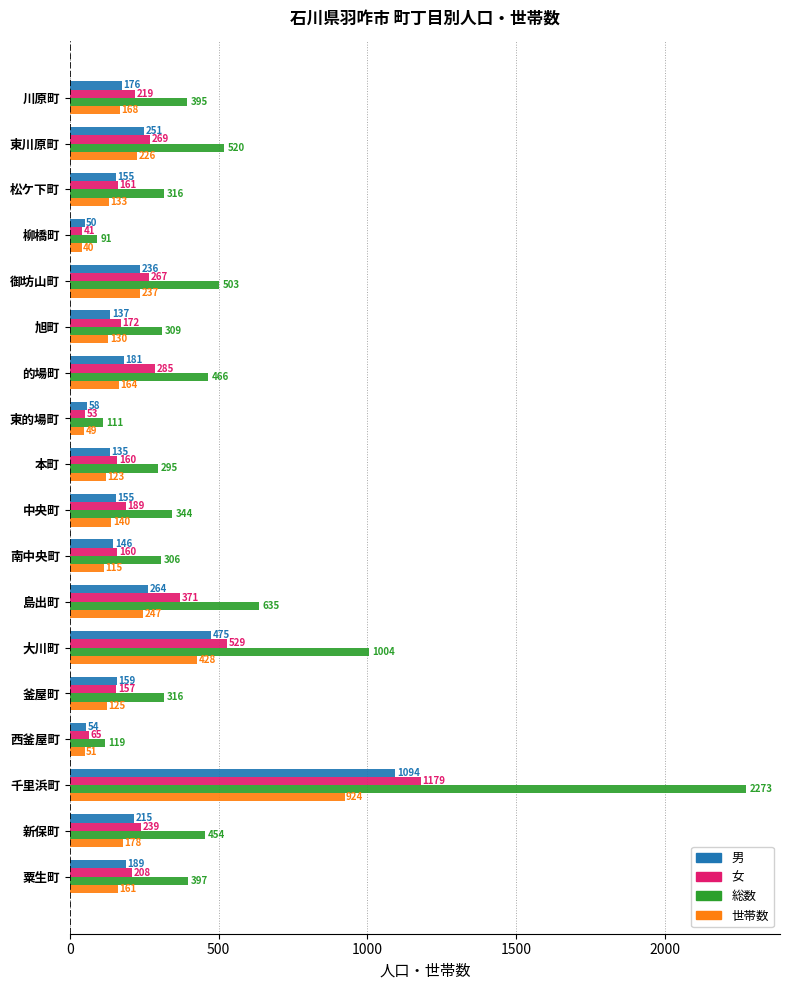

What value does the 総数 series have at 旭町, to the nearest 100?

300